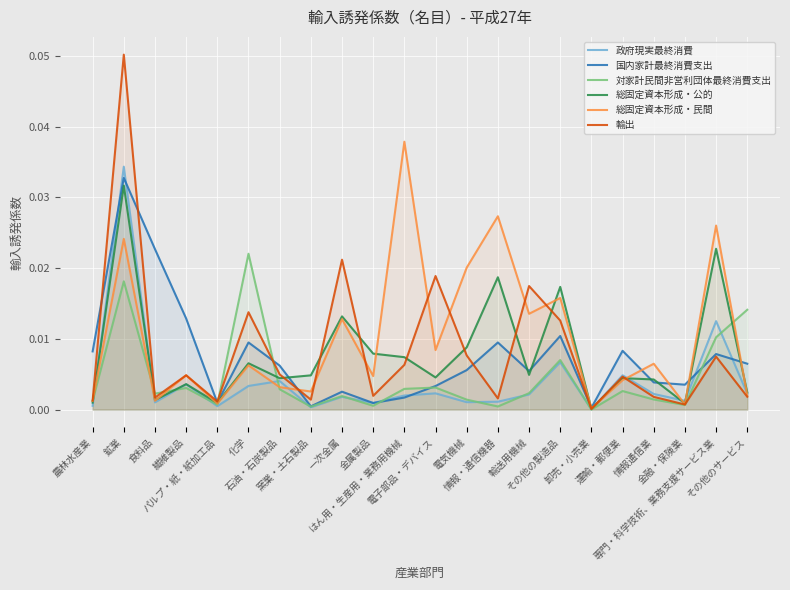

The value of 総固定資本形成・民間 at 窯業・土石製品 is 0.0. True or false?

True